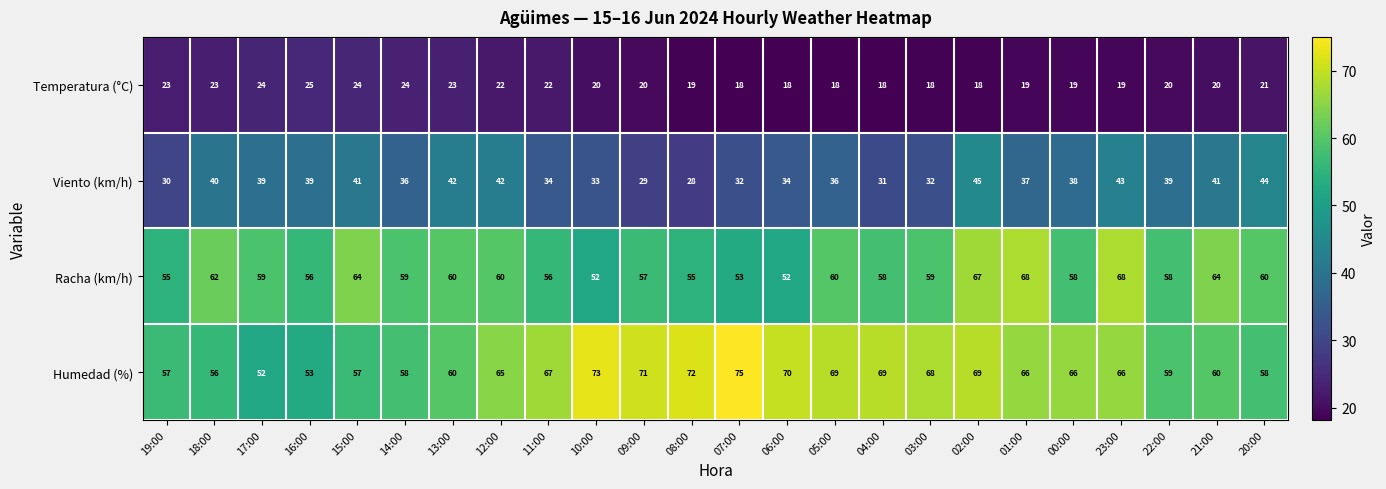

What is the minimum value shown in the chart?

18